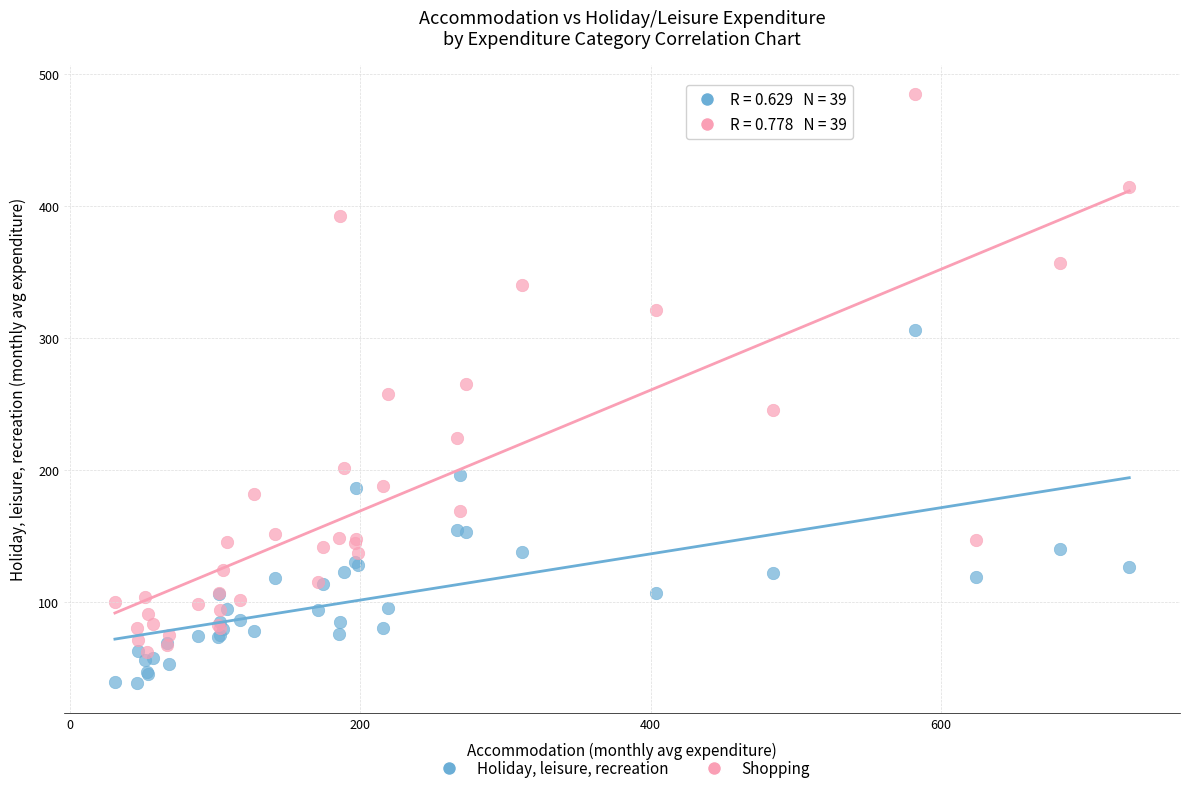

In the Shopping series, what Y value is closest to 273?

264.8